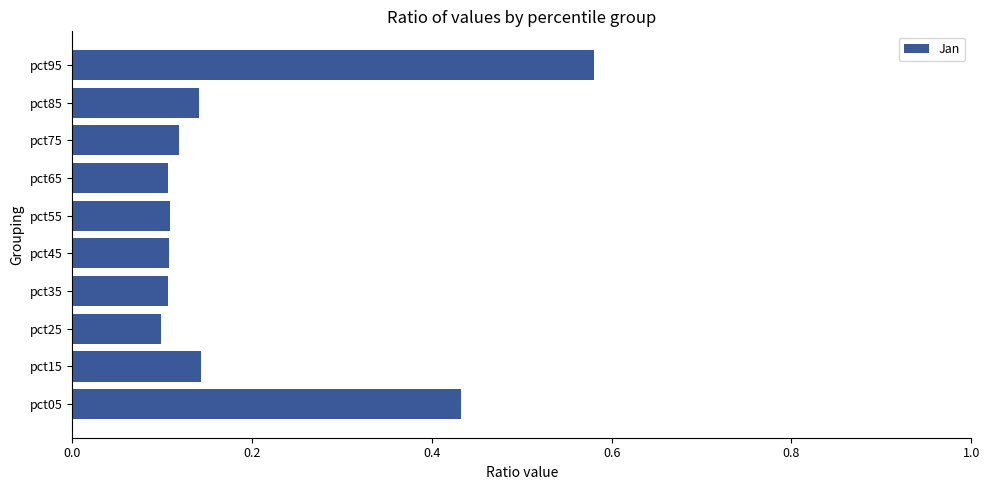

The value at pct15 is 0.1. True or false?

True